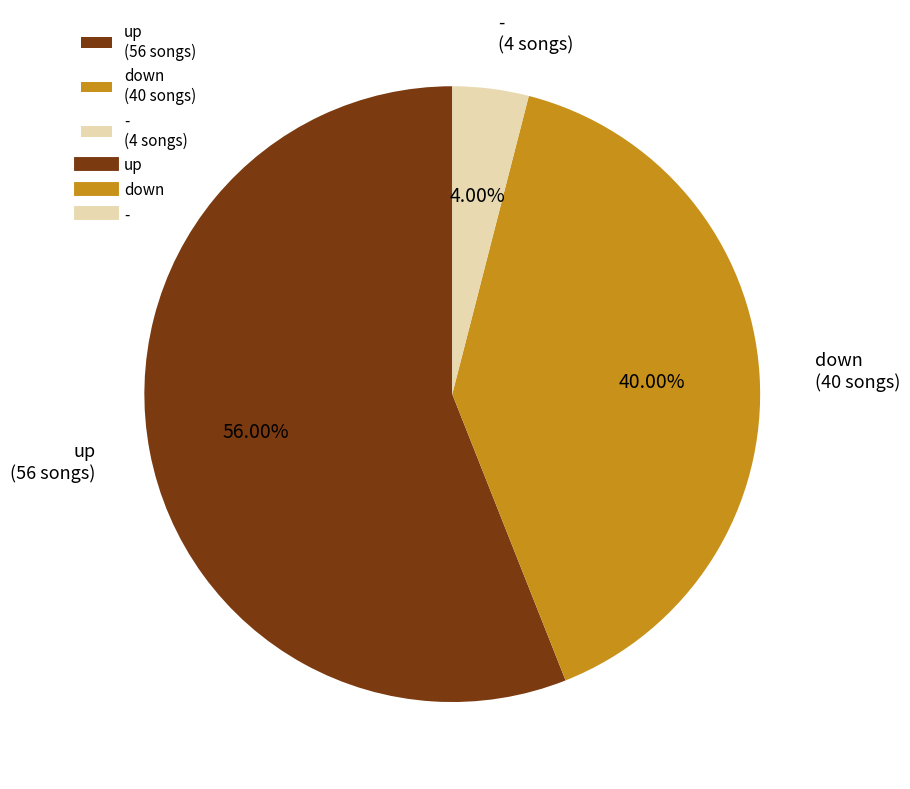

Rank the categories by value from highest to lowest.

up, down, -